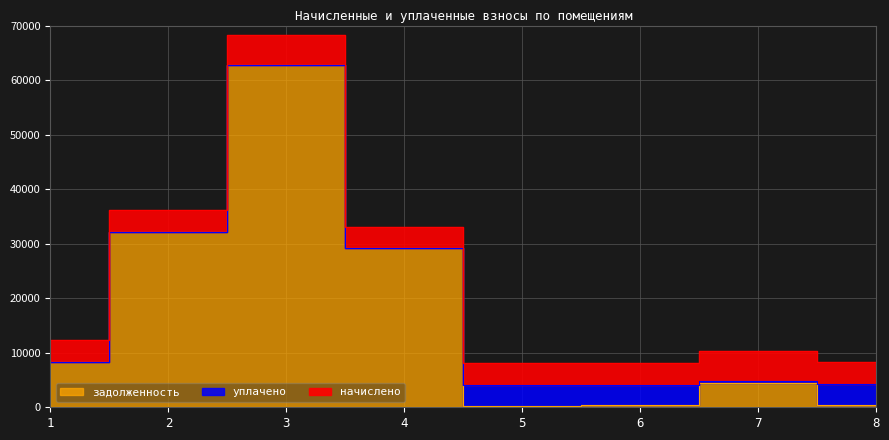

At which category does the chart reach its peak across all series?

3